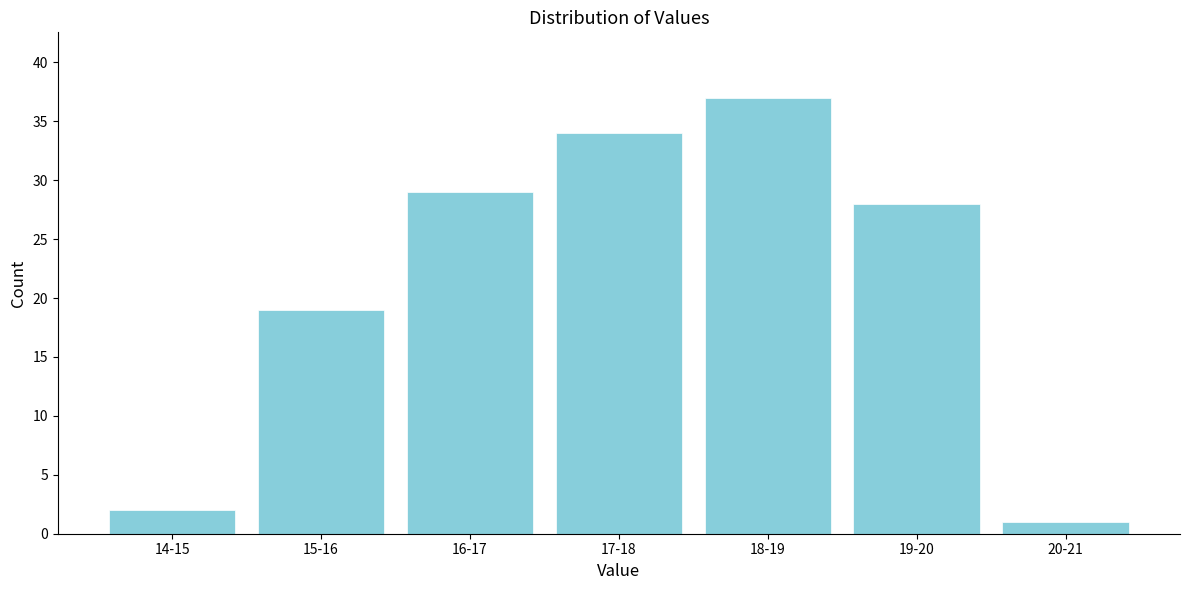

Reading left to right, transcribe all the data shown in this chart.

14-15=2	15-16=19	16-17=29	17-18=34	18-19=37	19-20=28	20-21=1